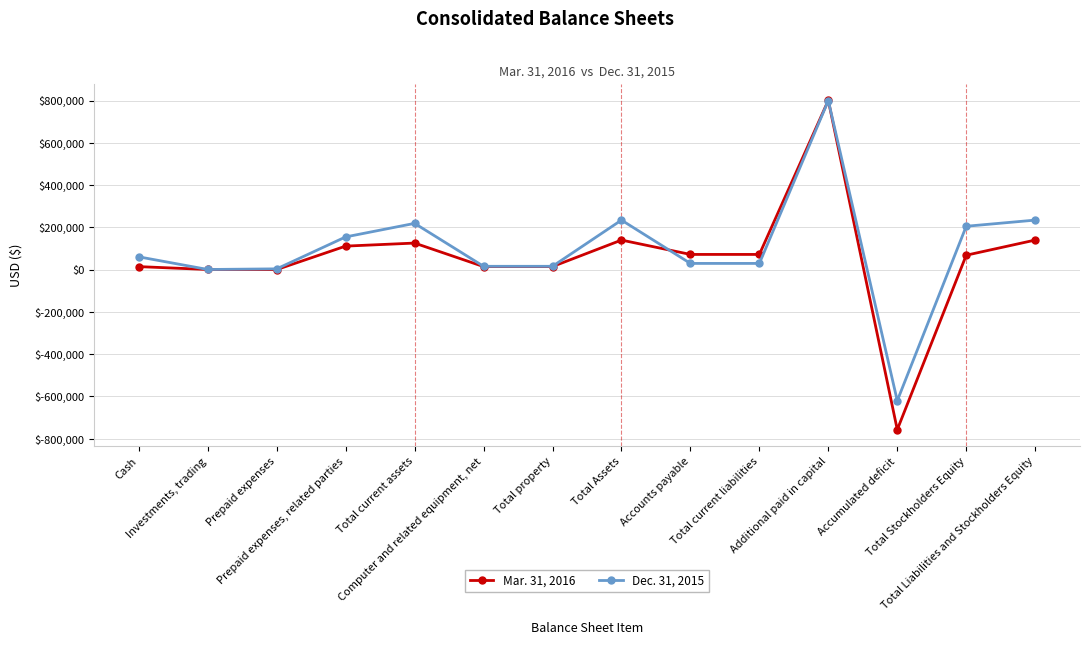

True or false: Mar. 31, 2016 and Dec. 31, 2015 cross at least once.

True